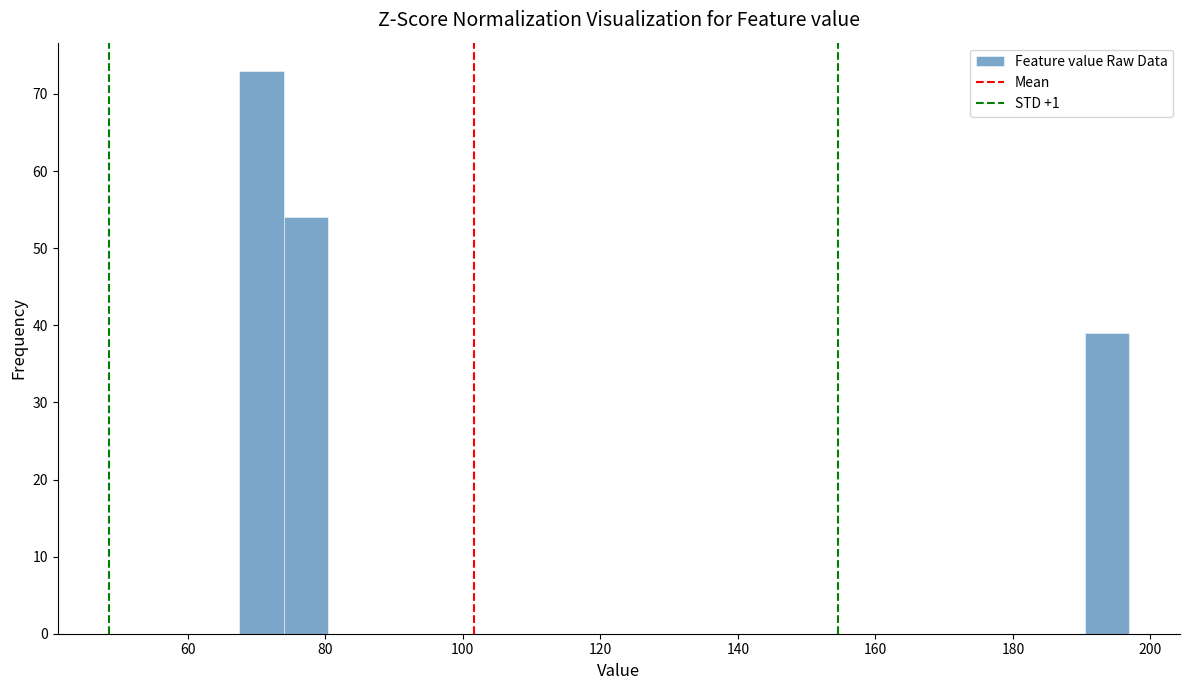

Around what value on the x-axis is the tallest bar? Give the approximate position of its centre, as read against the axis.

70